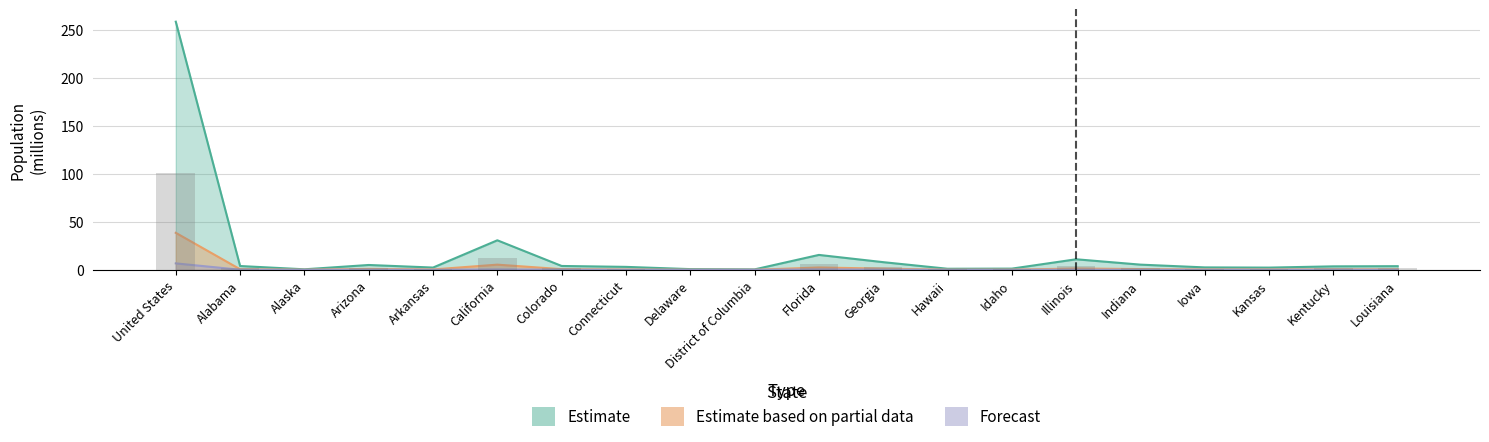

What is the approximate value of Estimate at Florida?

15.6